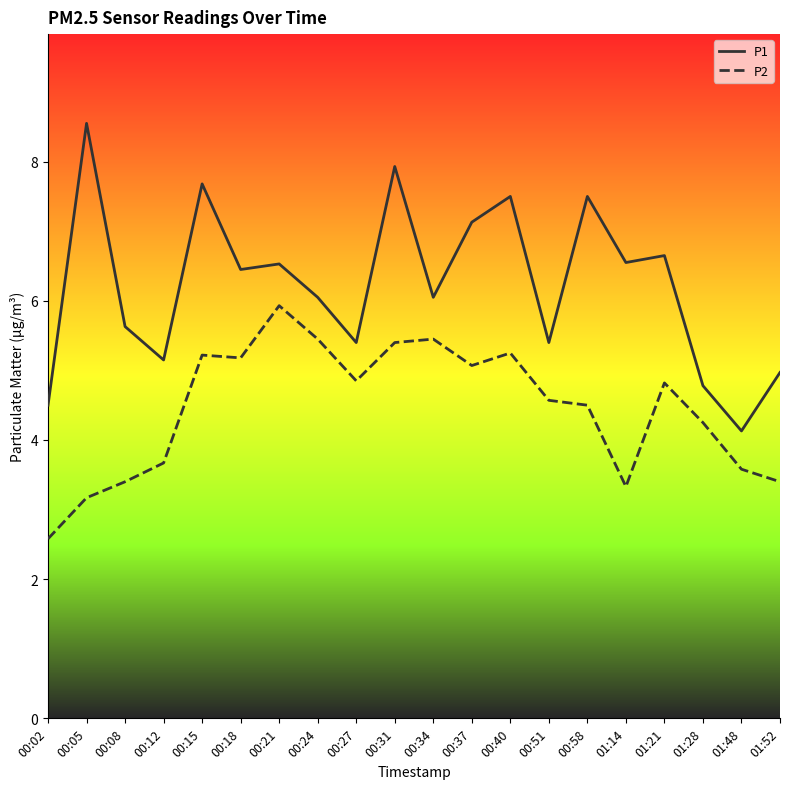

What is the minimum value shown in the chart?

2.6